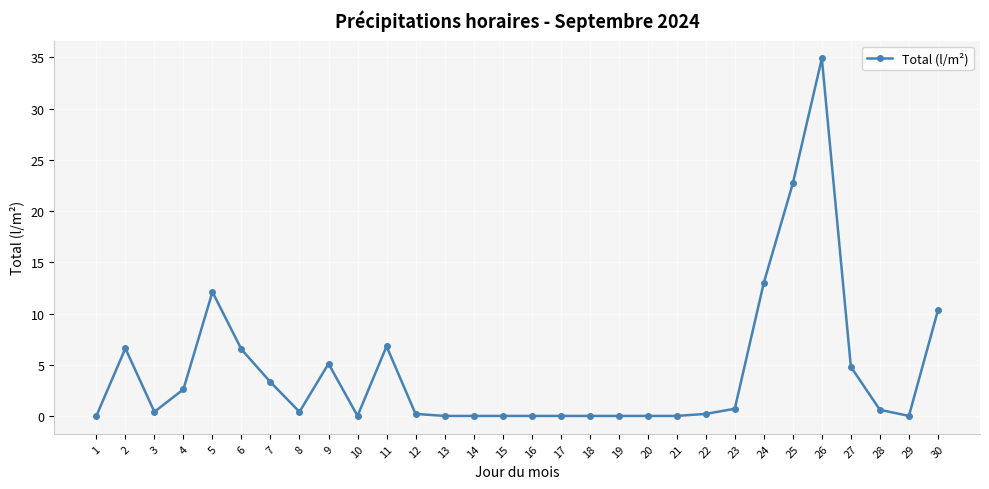

Approximately how many times larger is the value at 2 compared to 30?

0.6